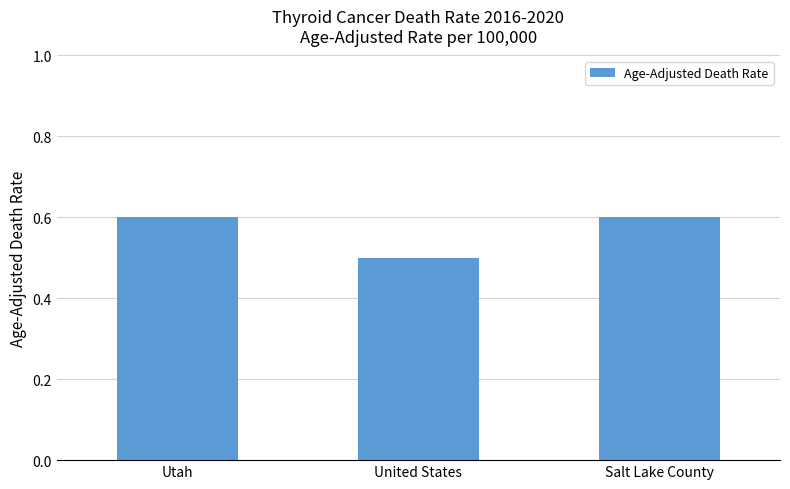

What is the average value?

0.6